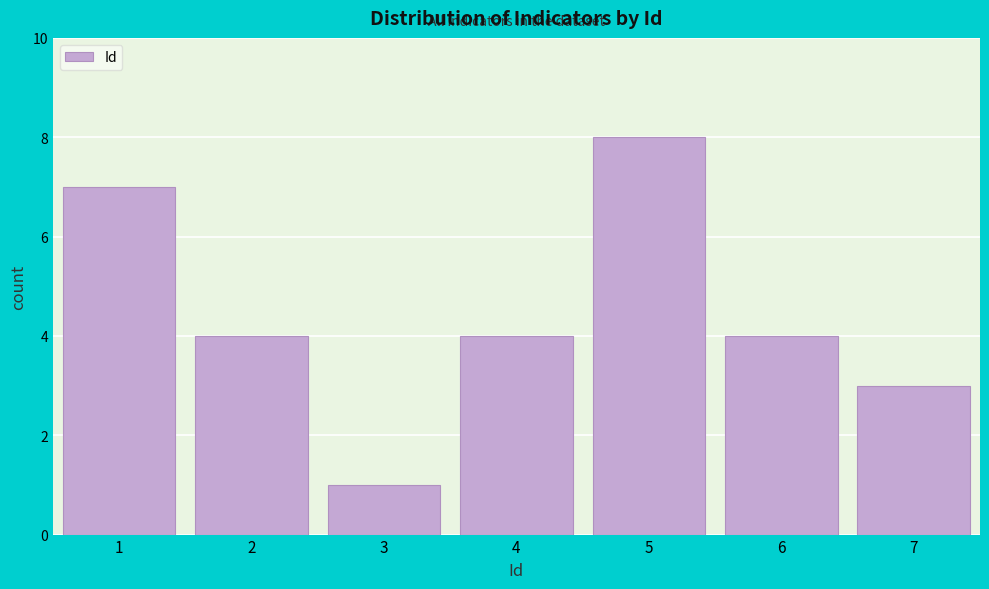

Reading left to right, extract all data points from this chart.

7	4	1	4	8	4	3